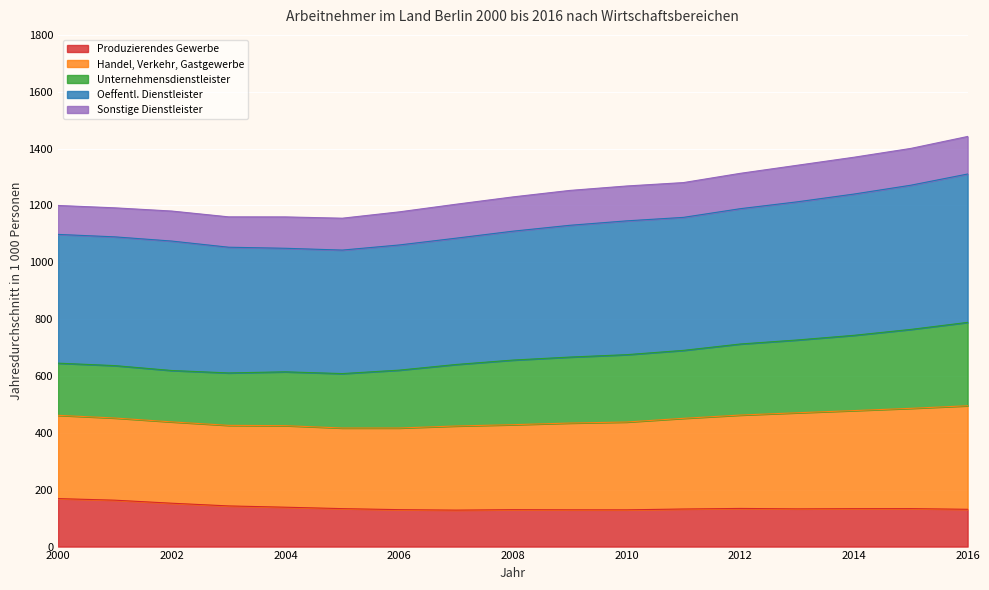

Where is Produzierendes Gewerbe nearest to the value 148?

2002